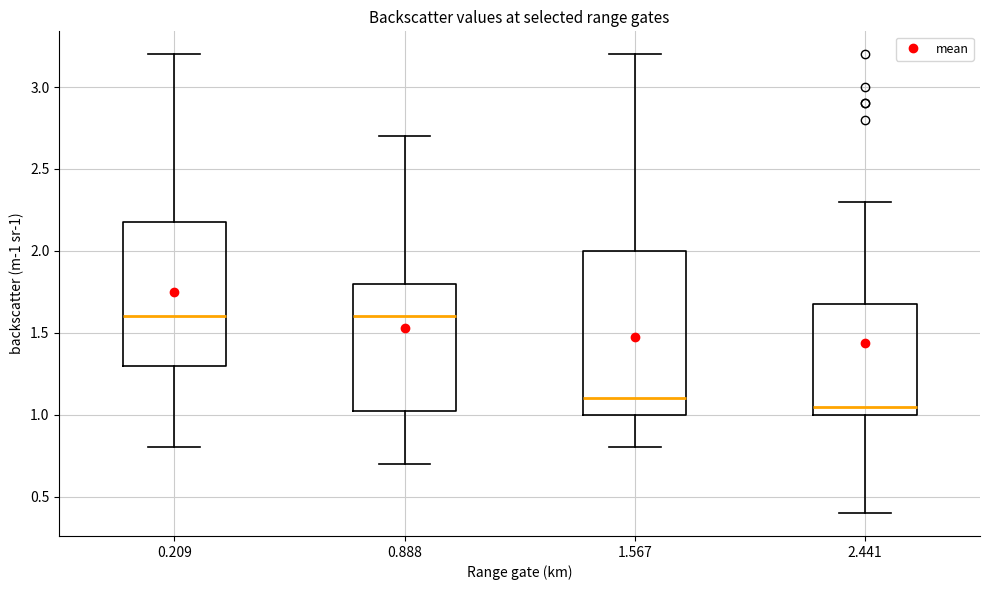

Which box is the tallest, from its lower edge to its upper edge?

1.567